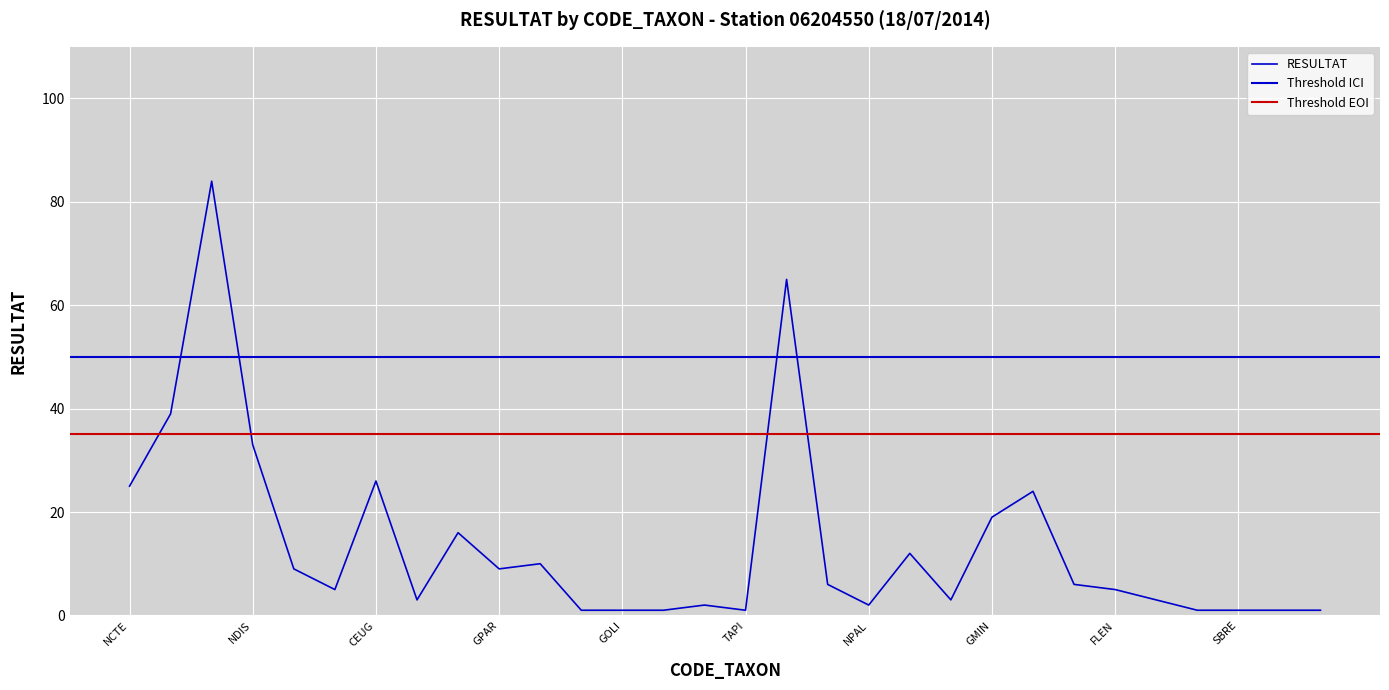

What is the label of the 2nd point from the left?

RABB